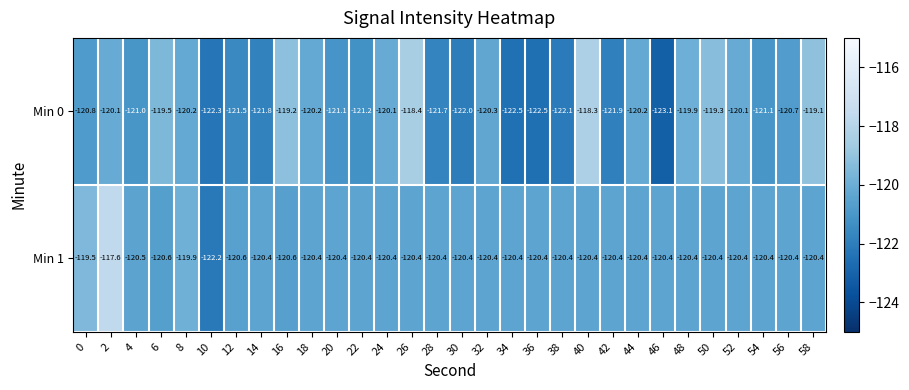

True or false: Min 0 has a value of -120.1 at 2.

True